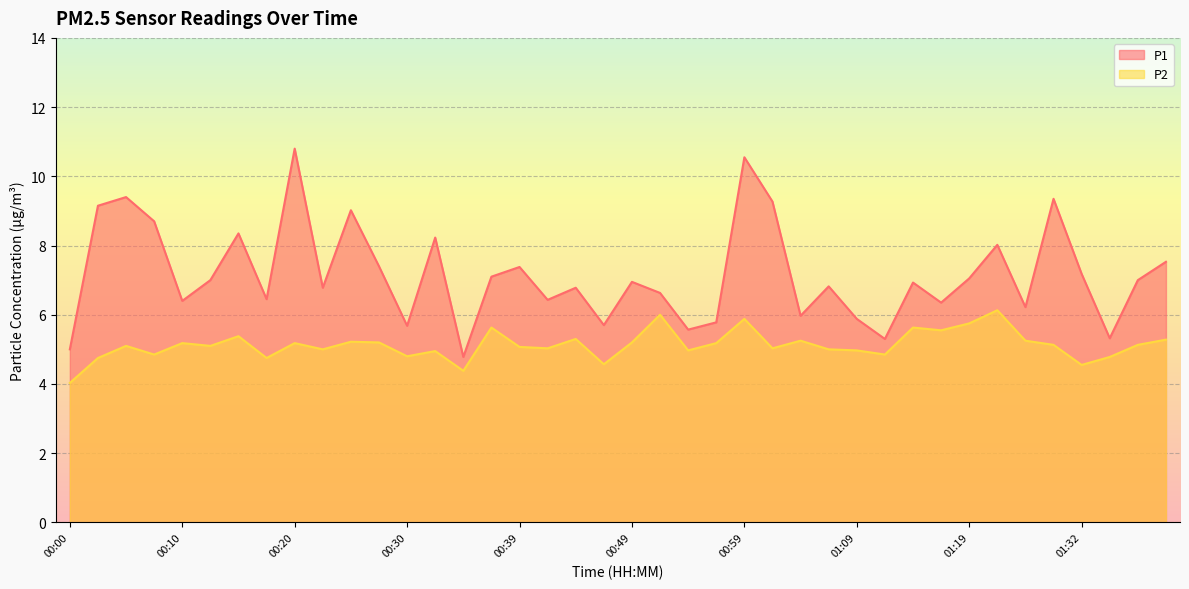

At which category does P1 reach its first local valley?

00:10